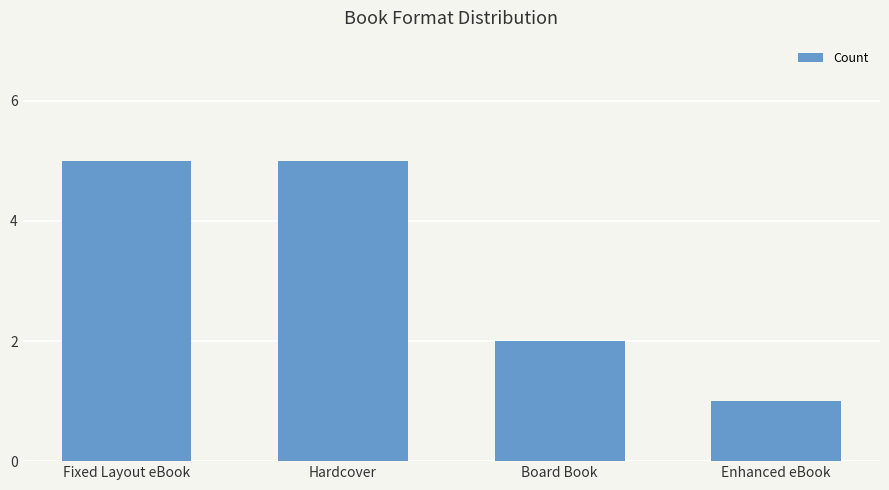

What is the change in value from Hardcover to Board Book?

-3